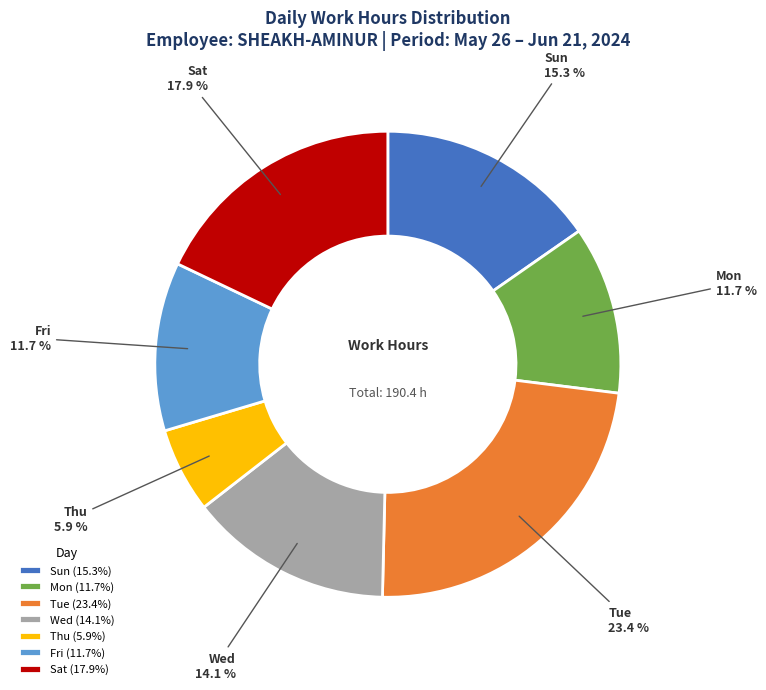

Is Wed the majority of the pie?

No